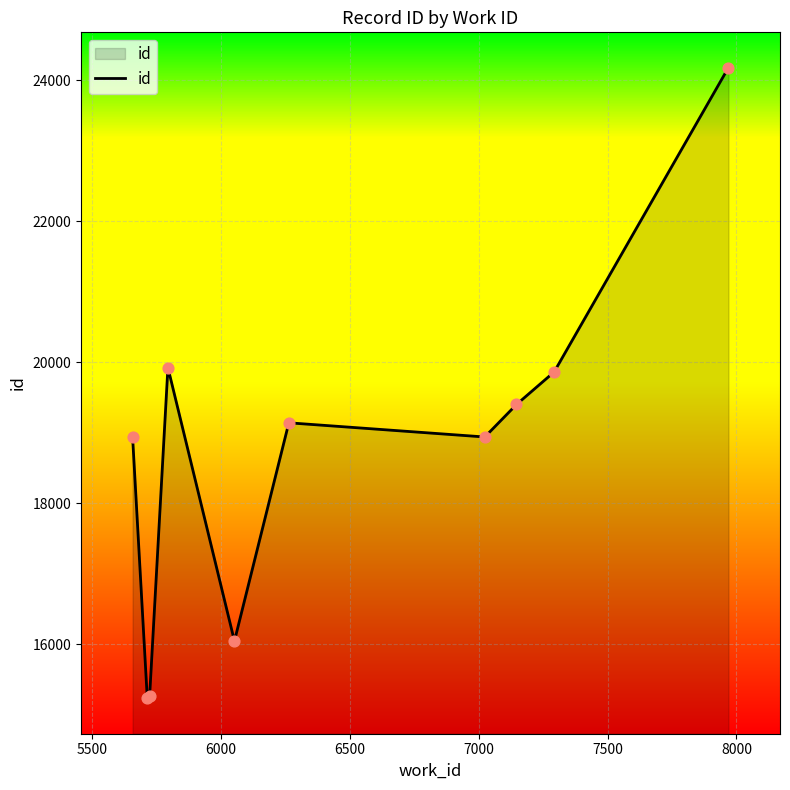

What is the smallest value displayed?

15232